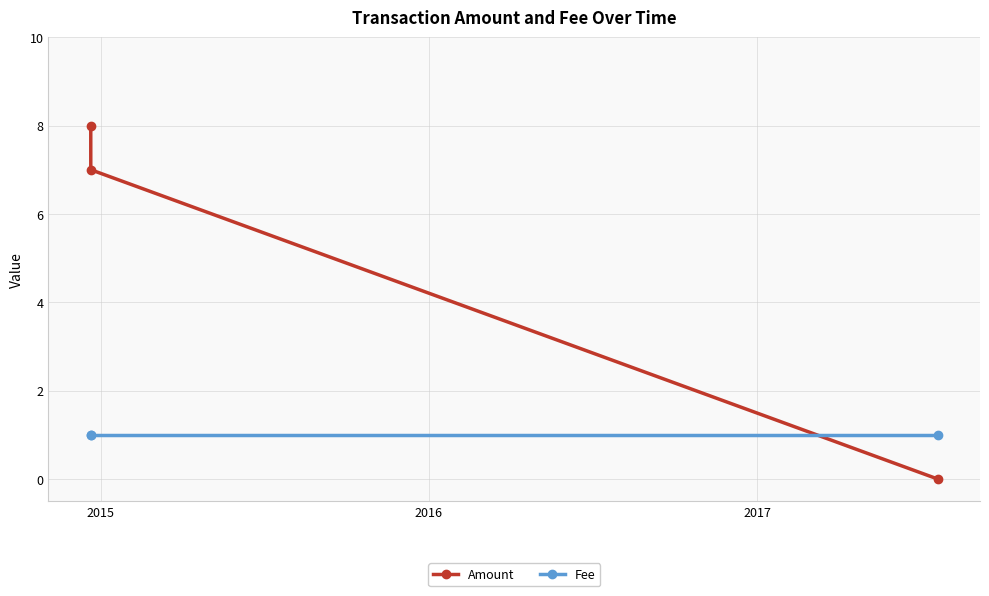

Which series has the largest range (max minus min)?

Amount